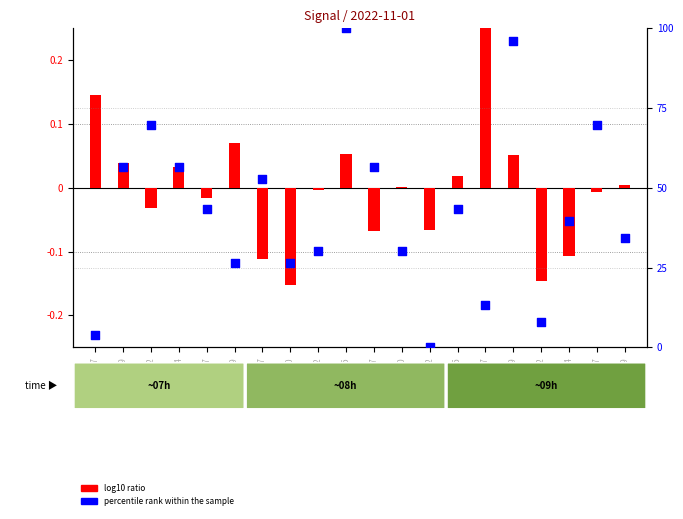

Which series has the largest total across all categories?

percentile rank within the sample